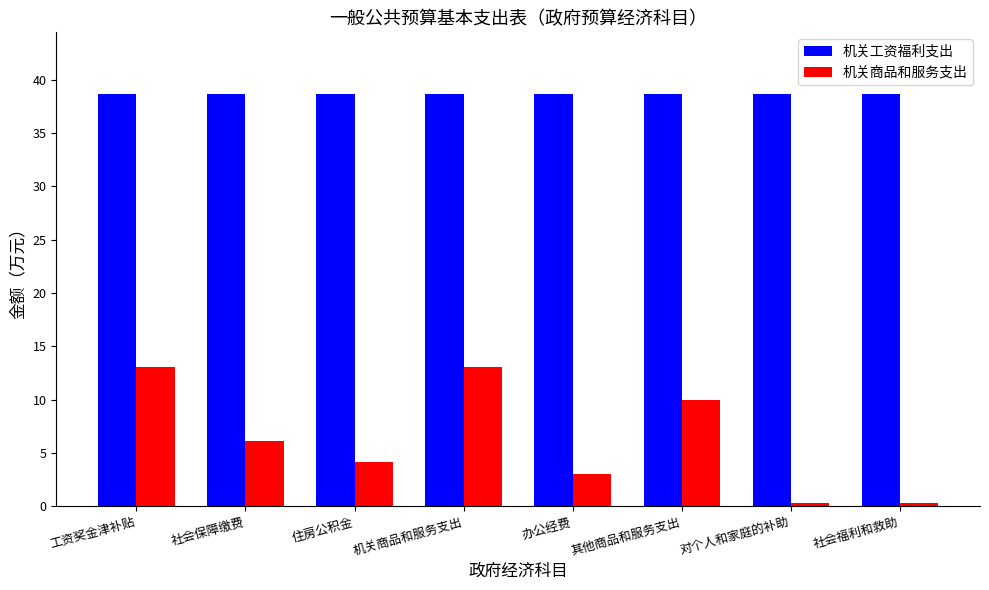

Reading left to right, transcribe all the data shown in this chart.

机关工资福利支出: 38.7	38.7	38.7	38.7	38.7	38.7	38.7	38.7
机关商品和服务支出: 13.0	6.1	4.2	13.0	3.0	10.0	0.3	0.3